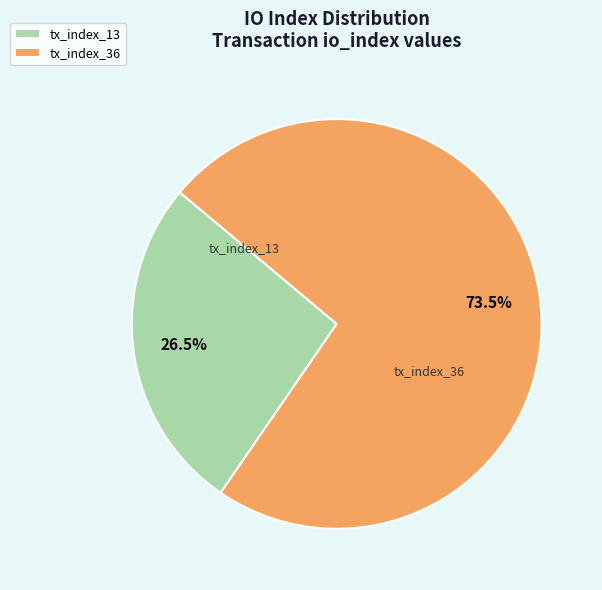

Which category has the smallest portion of the pie?

tx_index_13